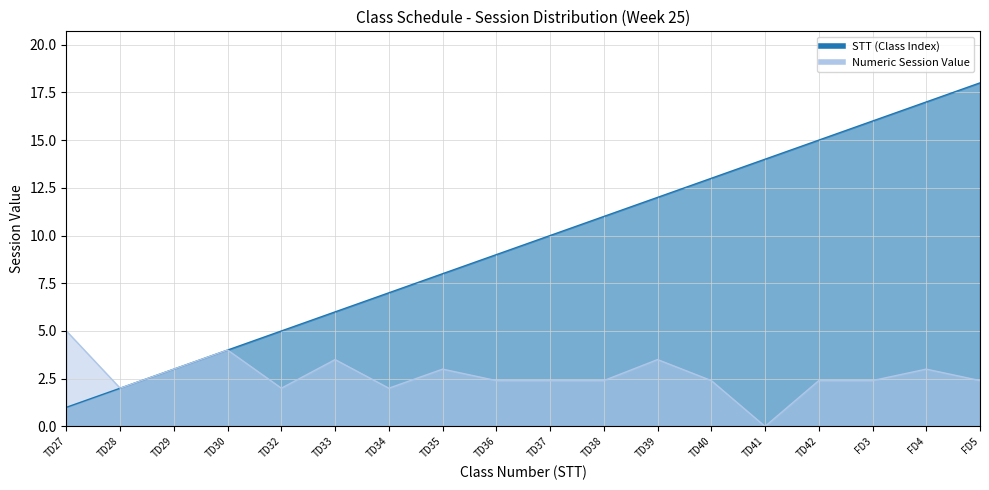

Where does the Numeric Session Value series first go above 2?

TD27